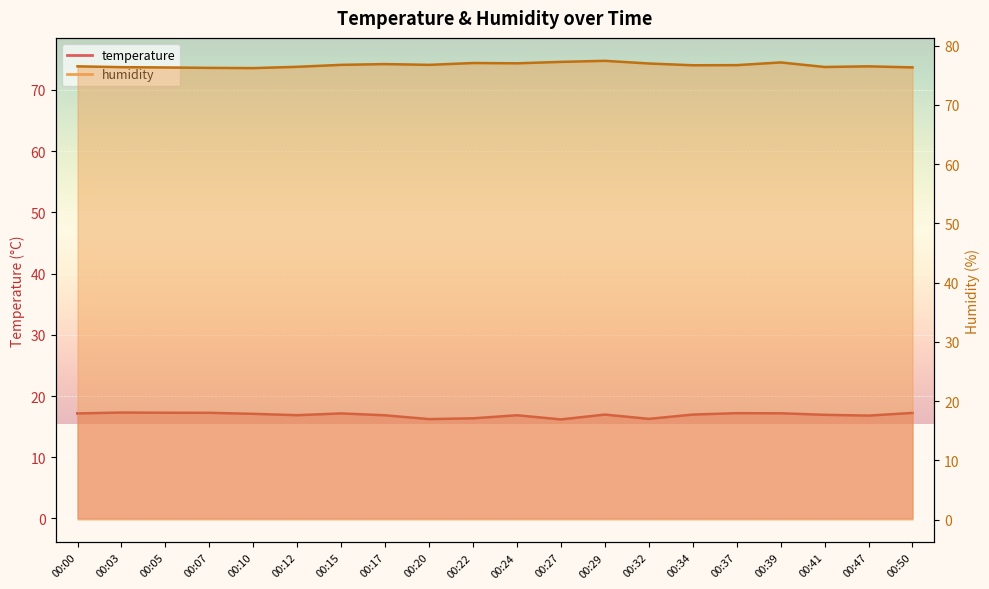

Which series changed the most between 00:34 and 00:39?

humidity